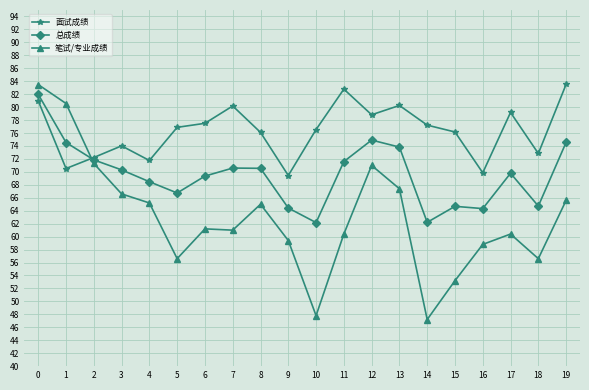

Rank the series at 10 from lowest to highest value.

笔试/专业成绩, 总成绩, 面试成绩